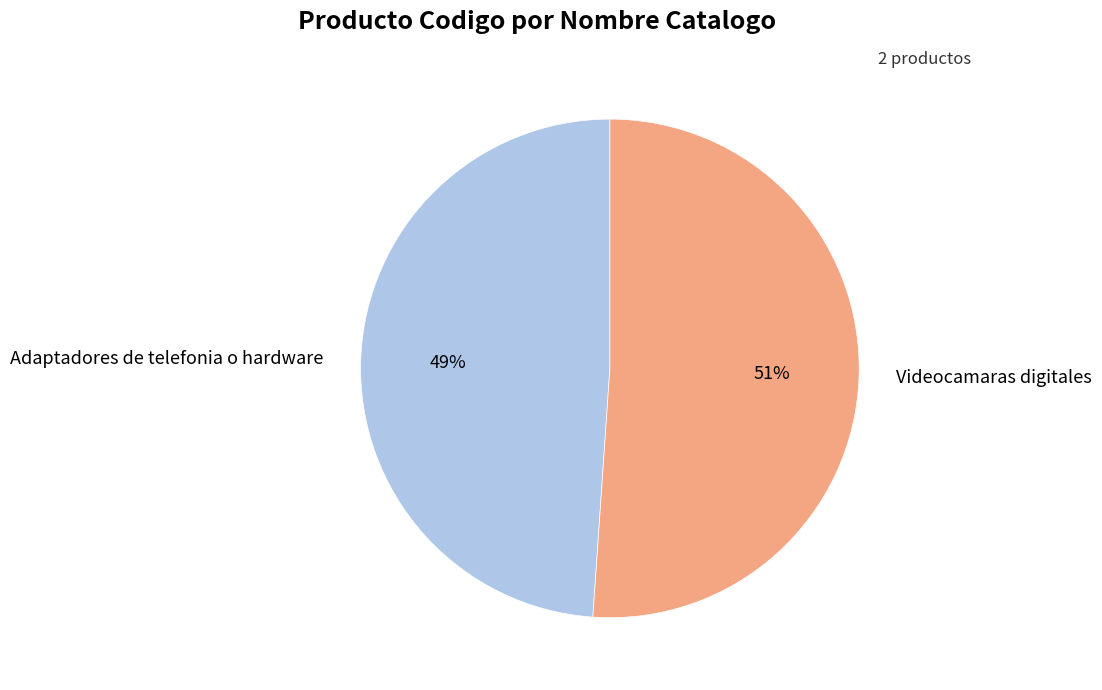

Approximately how many times larger is the value at Adaptadores de telefonia o hardware compared to Videocamaras digitales?

1.0